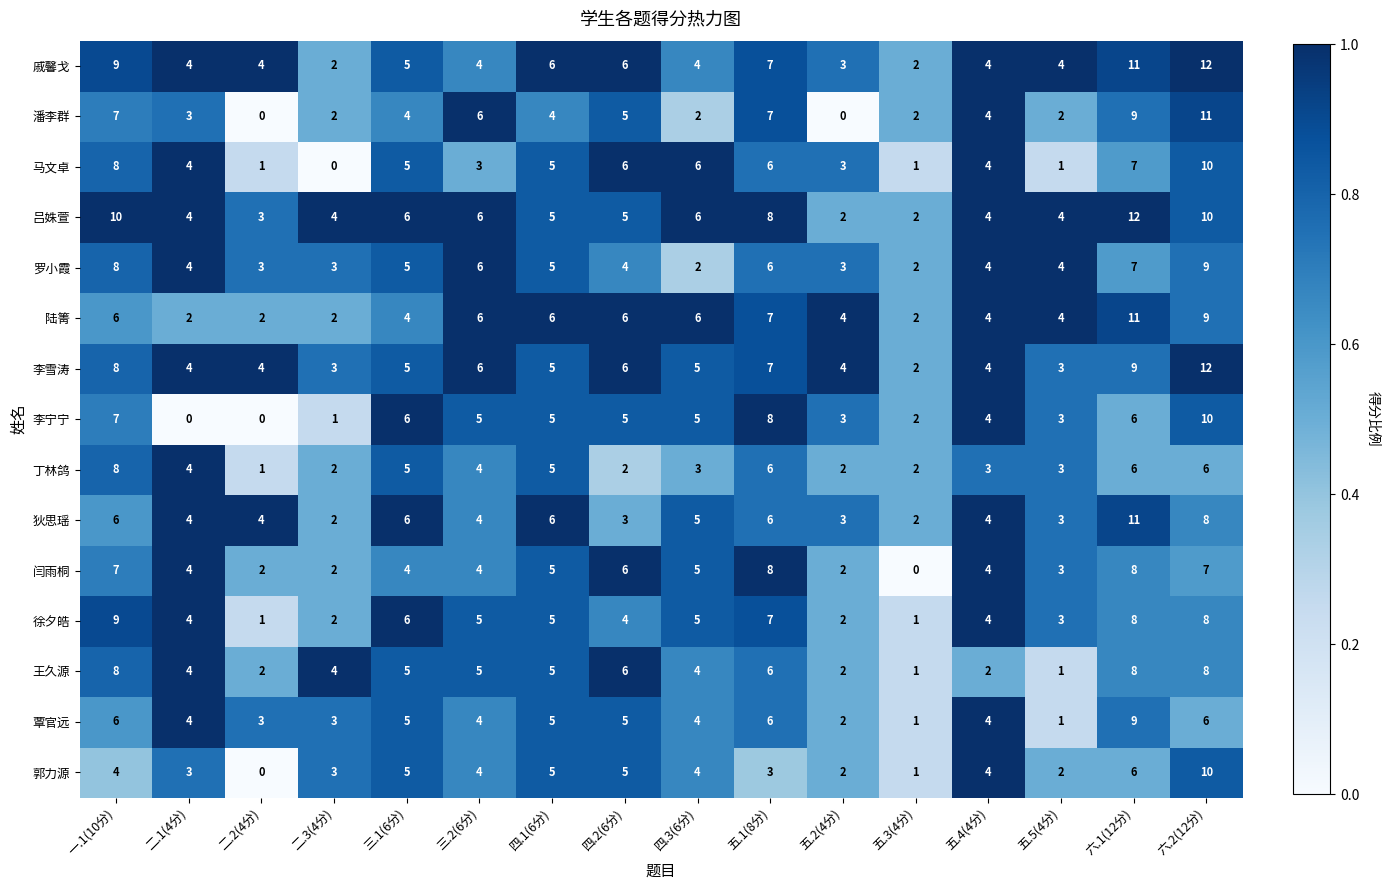

The value of 丁林鸽 at 六.2(12分) is 4. True or false?

False